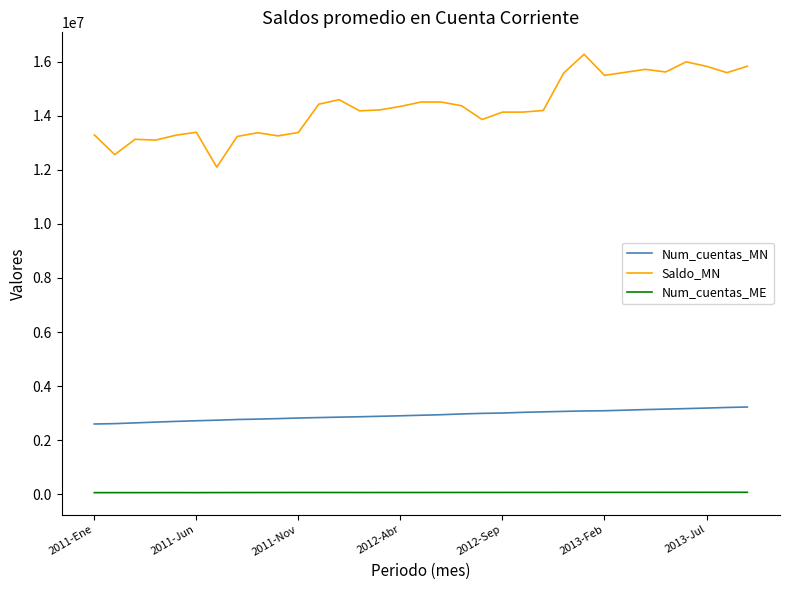

True or false: Saldo_MN and Num_cuentas_ME intersect in this chart.

False